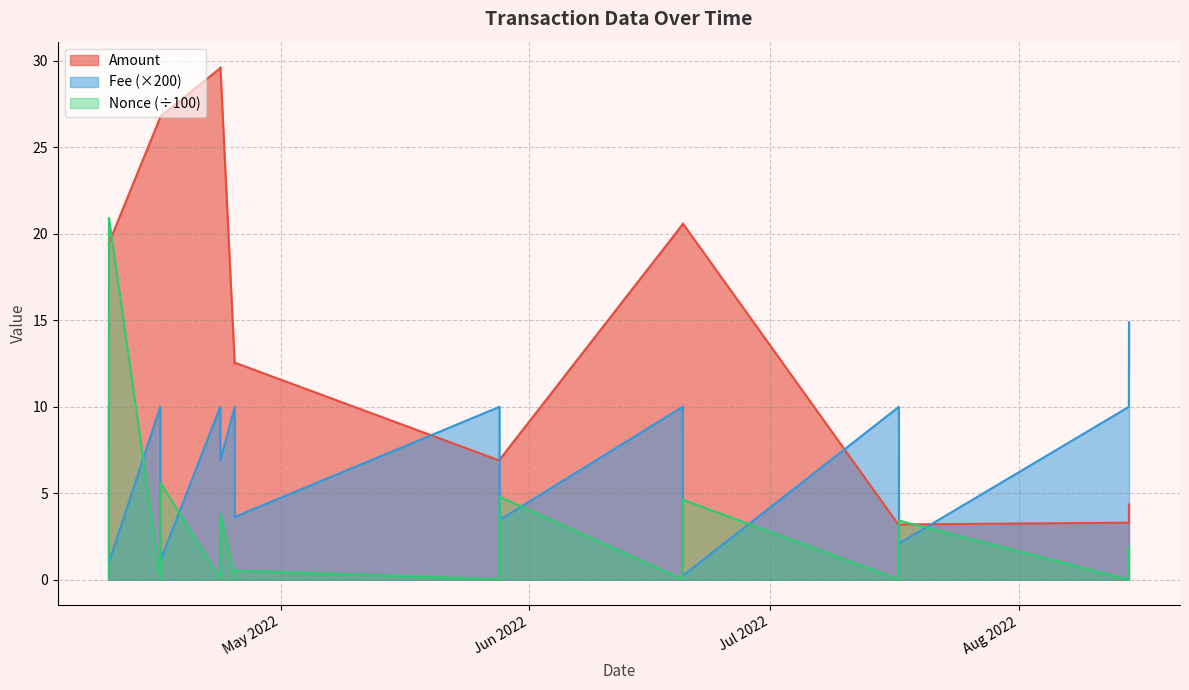

How many data points does each series have?

16